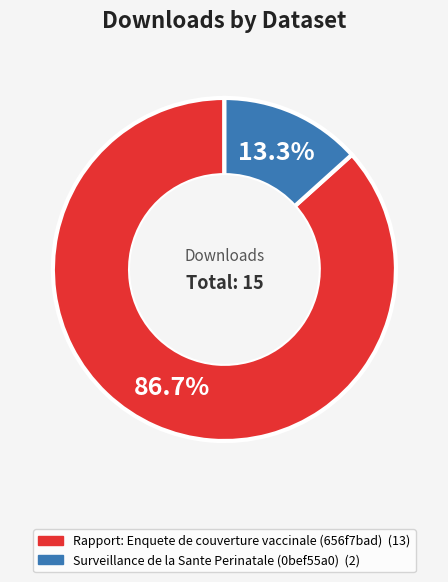

Do Rapport: Enquete de couverture vaccinale (656f7bad) and Surveillance de la Sante Perinatale (0bef55a0) together represent more than half of the pie?

Yes